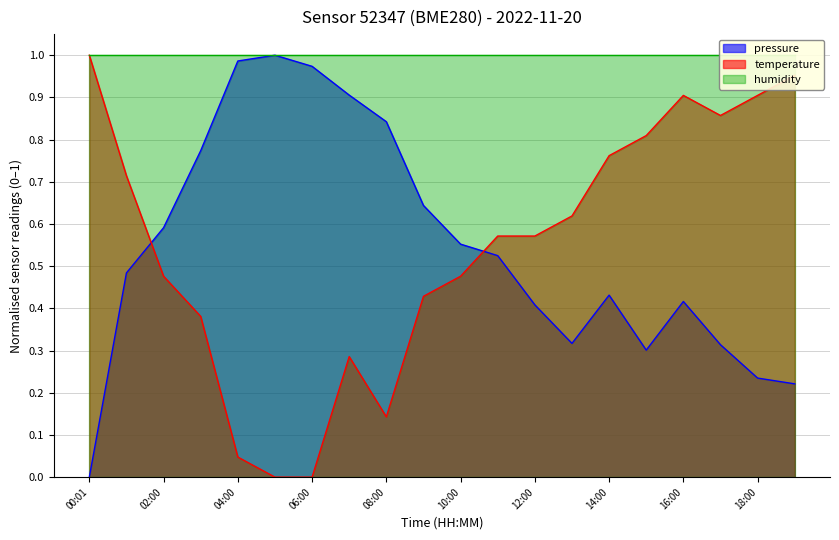

How many values in the temperature series exceed 0?

18